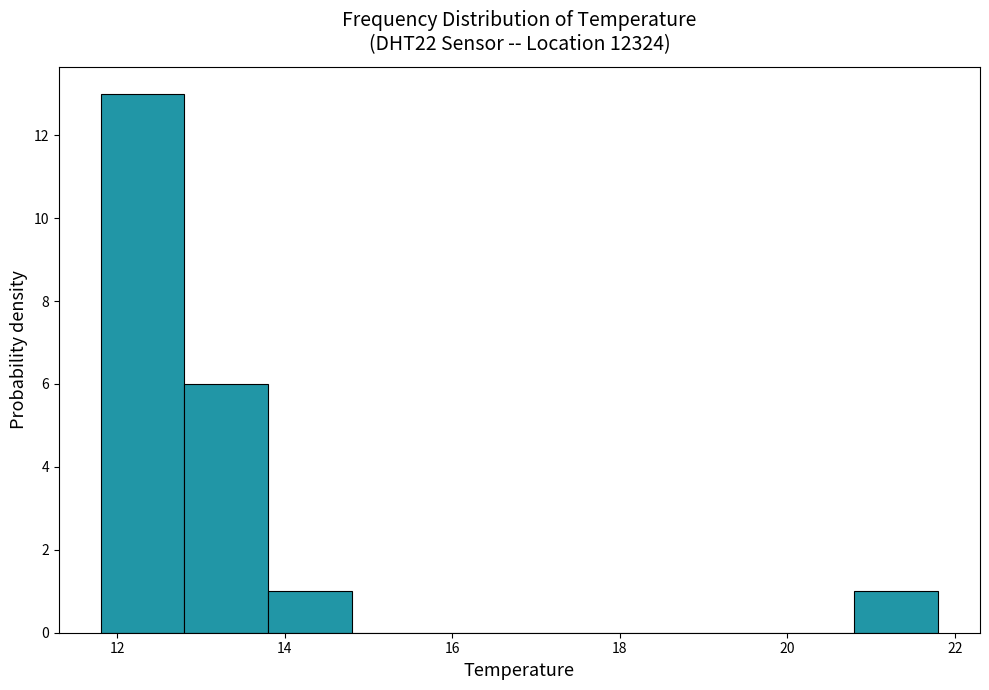

Reading left to right, transcribe this chart: for each bar, give the range it covers on the x-axis and its height. The values are not printed on the chart, so give them approximately, as read against the axis.

11.8 to 12.8: 13
12.8 to 13.8: 6
13.8 to 14.8: 1
14.8 to 15.8: 0
15.8 to 16.8: 0
16.8 to 17.8: 0
17.8 to 18.8: 0
18.8 to 19.8: 0
19.8 to 20.8: 0
20.8 to 21.8: 1